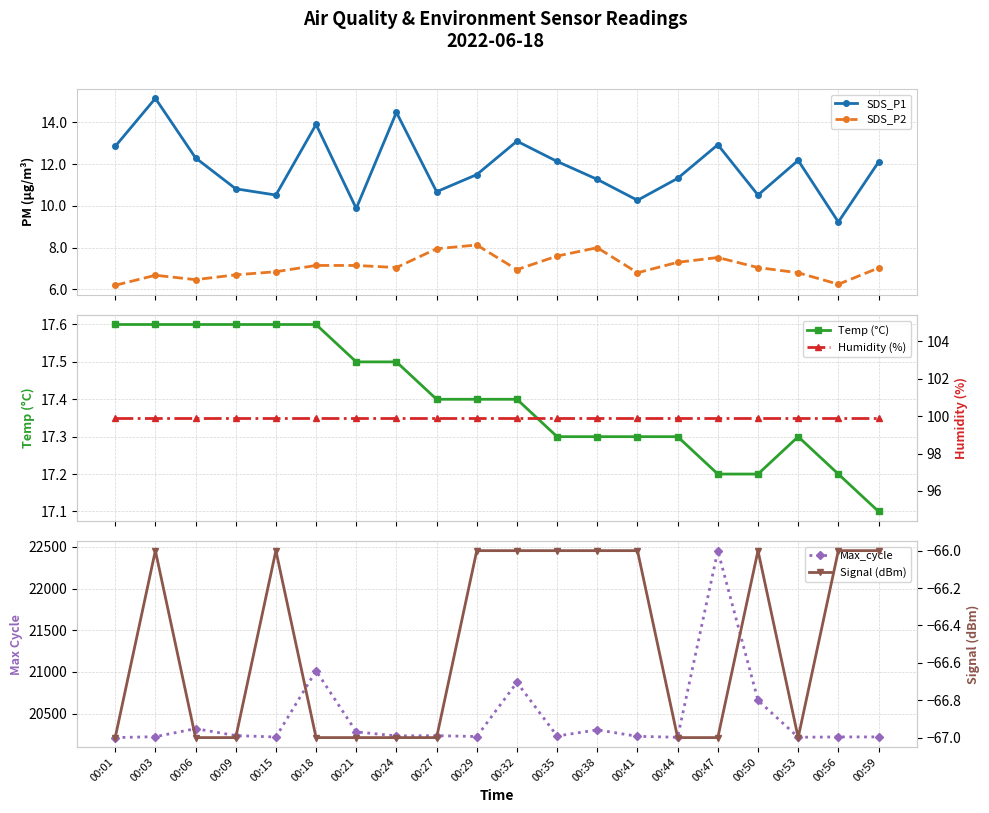

Between 00:44 and 00:53, which series saw the biggest shift?

SDS_P1